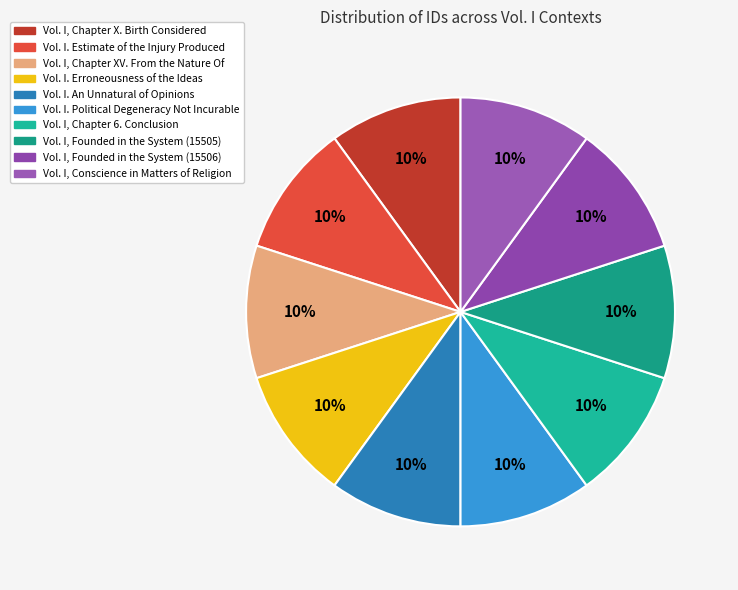

Is there a majority slice in this chart?

No